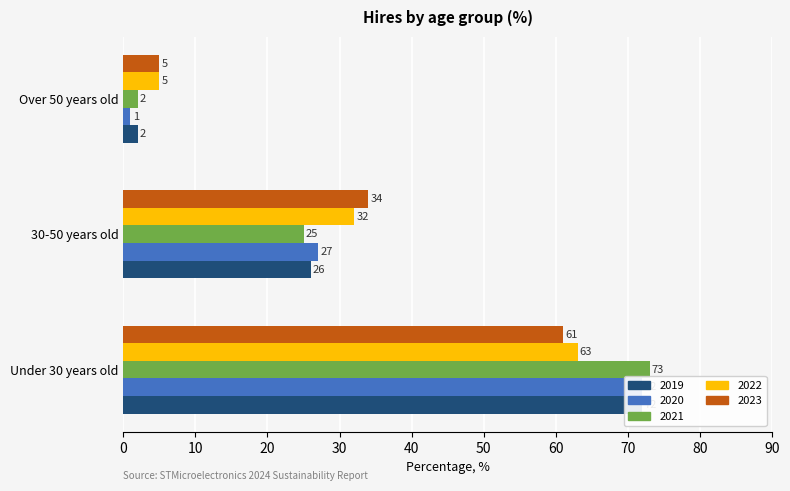

How many categories are shown in the chart?

3